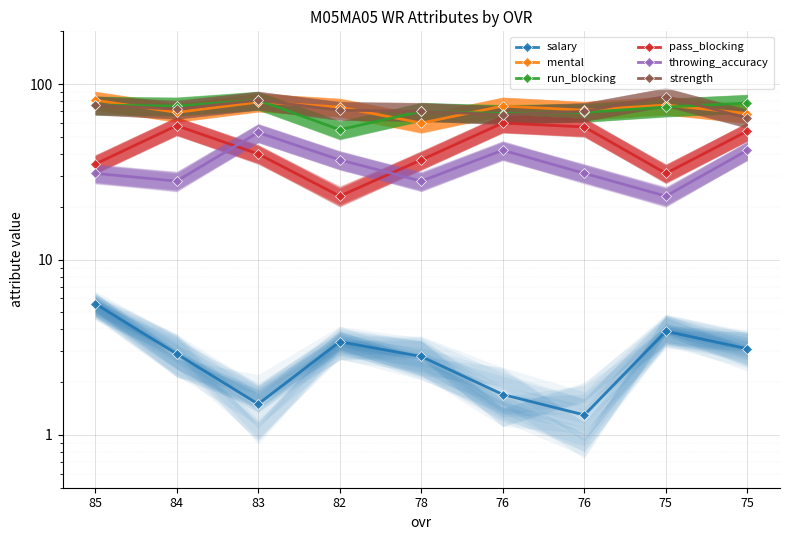

What is the minimum value for pass_blocking?

23.0